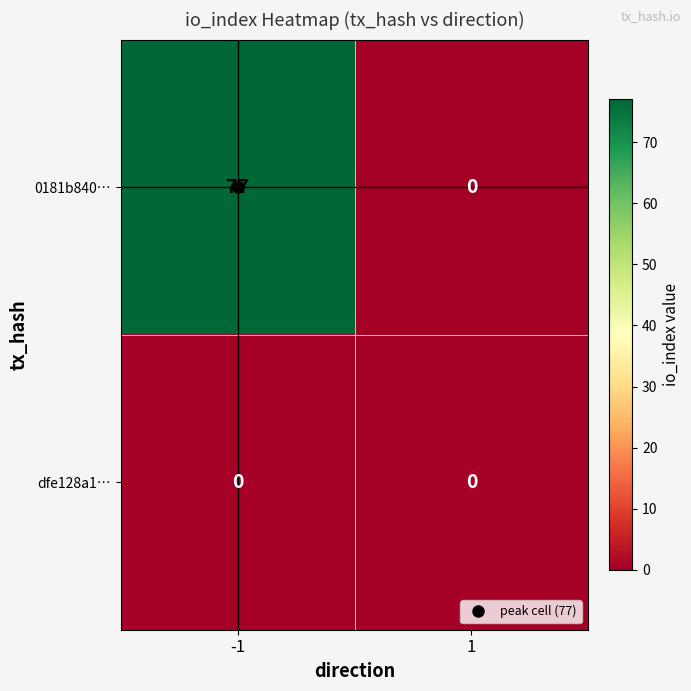

How many distinct data groups are displayed?

2